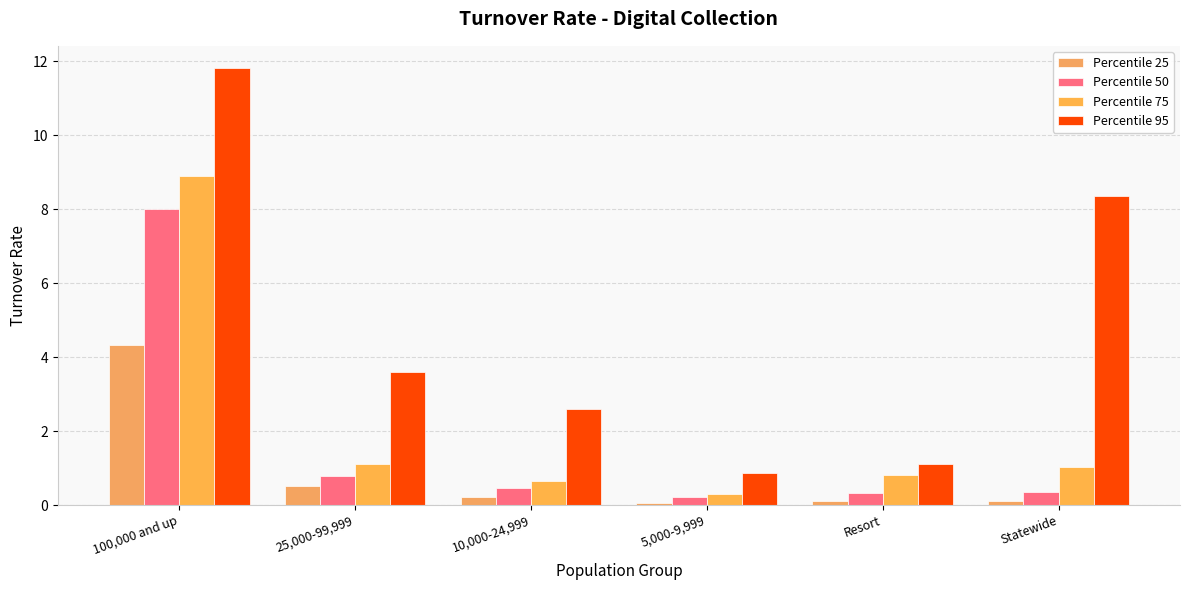

Which category has the highest value across all series?

100,000 and up